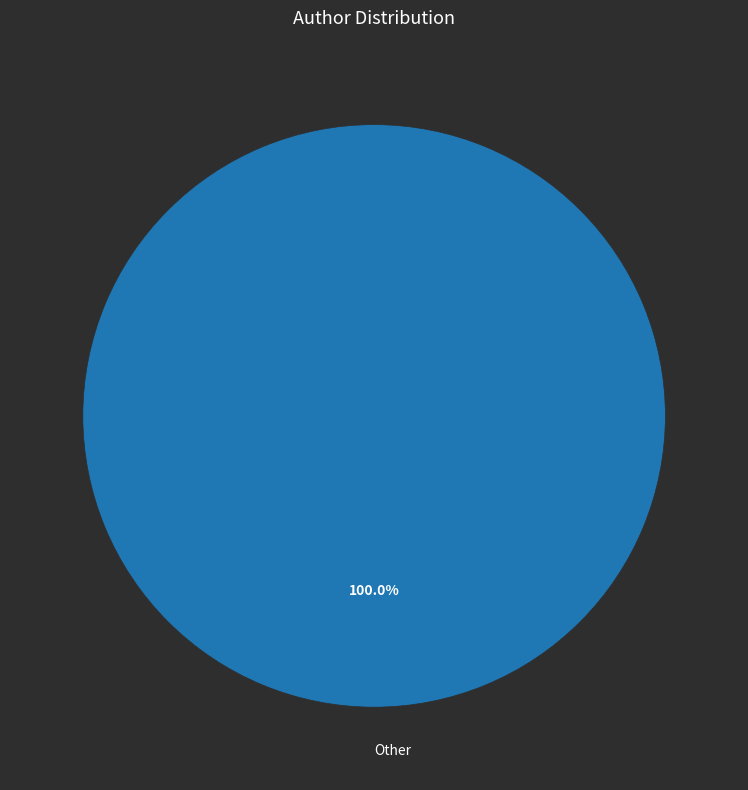

How many segments does this pie chart have?

1